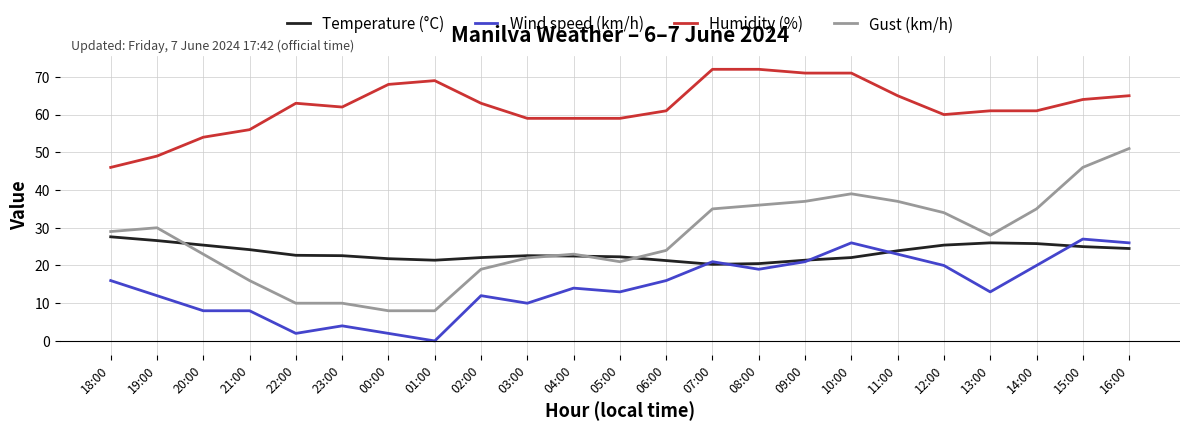

True or false: Humidity (%) and Gust (km/h) cross at least once.

False